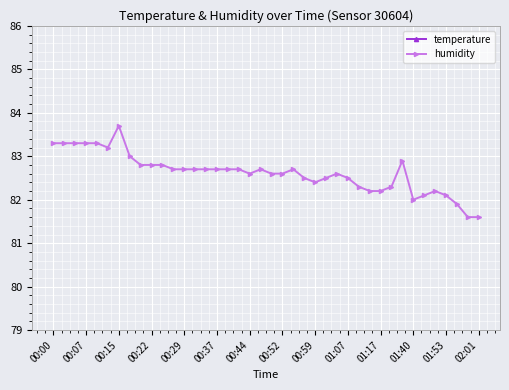

What is the minimum value for humidity?

81.6